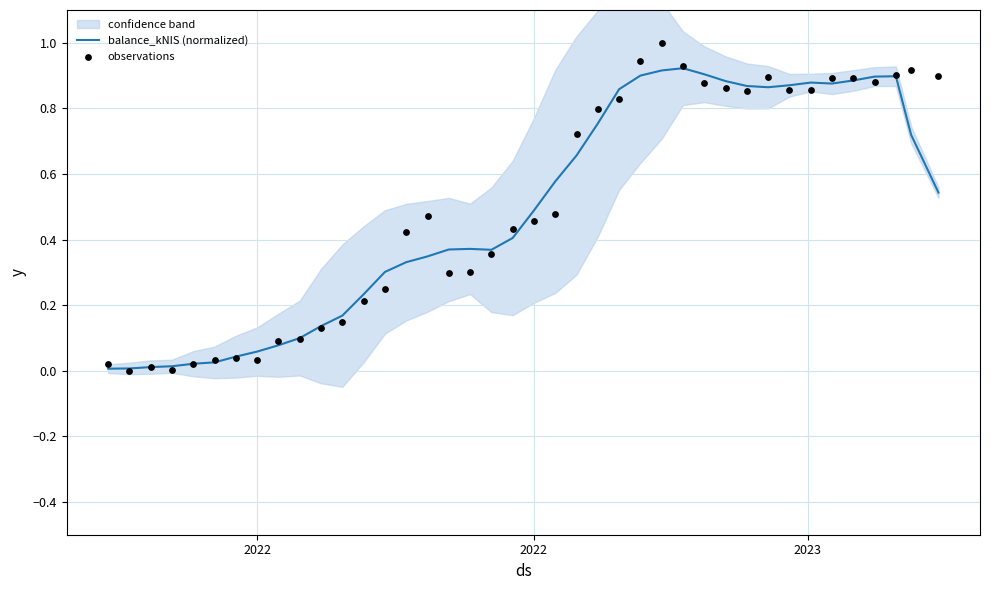

Which series has the widest spread of Y values?

observations